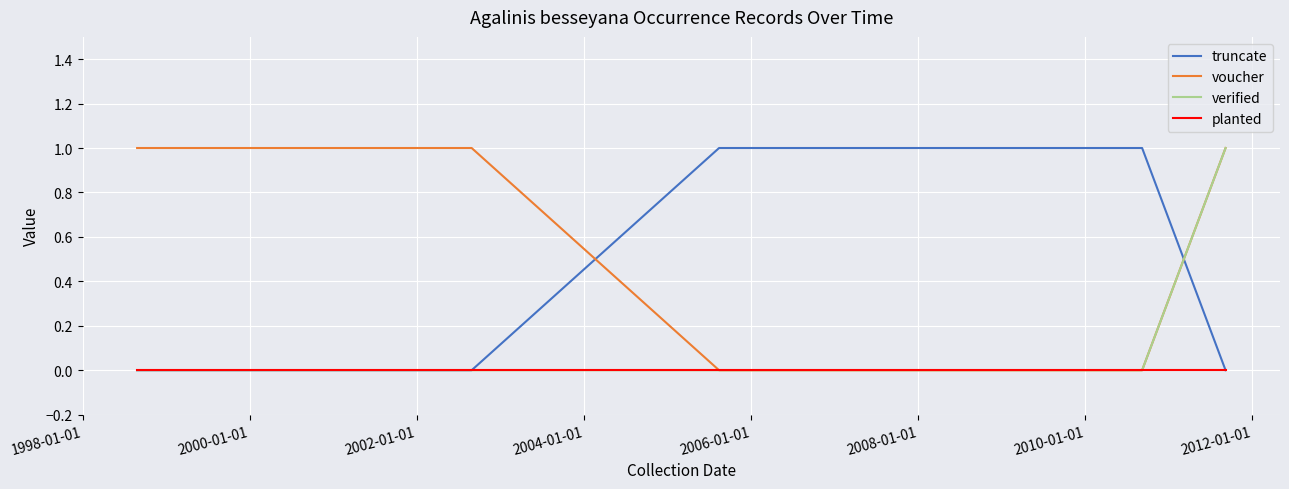

How many intersections are there between voucher and truncate?

2